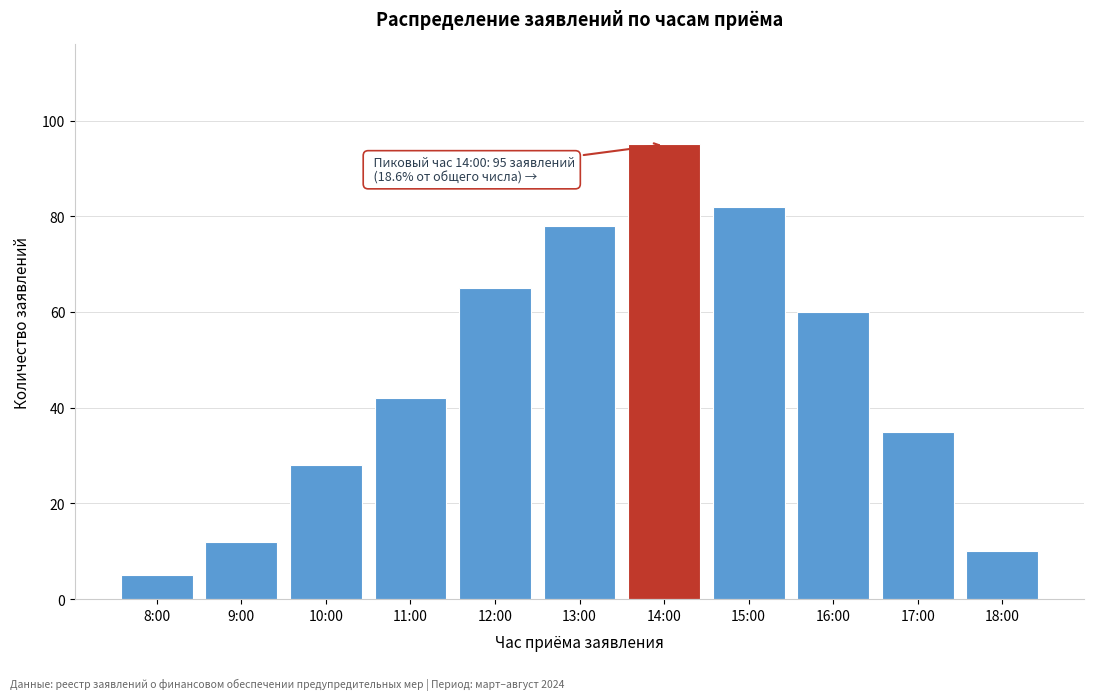

Reading right to left, extract all data points from this chart.

18:00=10	17:00=35	16:00=60	15:00=82	14:00=95	13:00=78	12:00=65	11:00=42	10:00=28	9:00=12	8:00=5